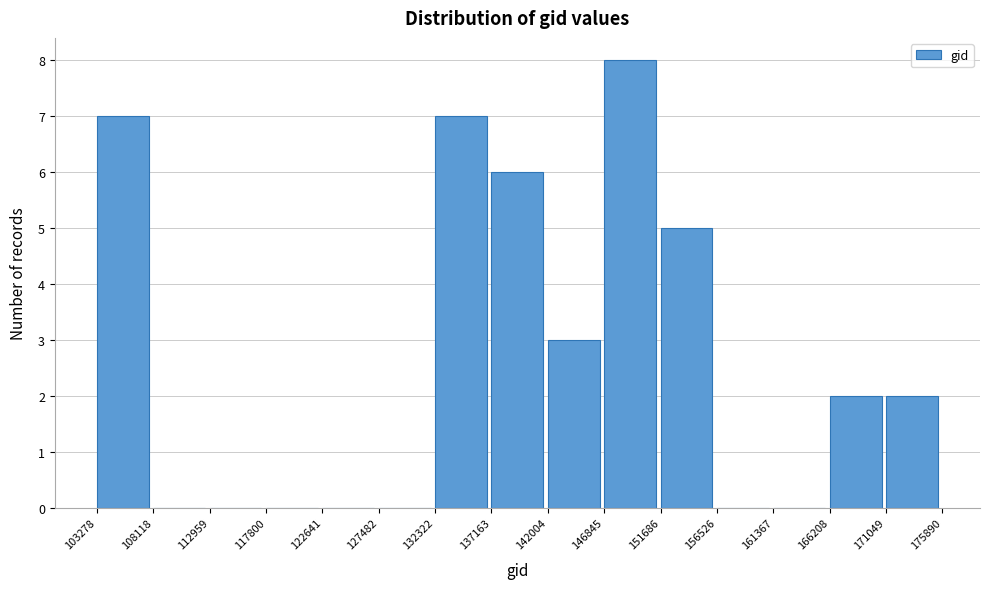

Reading left to right, transcribe this chart: for each bar, give the range it covers on the x-axis and its height. The values are not printed on the chart, so give them approximately, as read against the axis.

103278 to 108118: 7
108118 to 112959: 0
112959 to 117800: 0
117800 to 122641: 0
122641 to 127482: 0
127482 to 132322: 0
132322 to 137163: 7
137163 to 142004: 6
142004 to 146845: 3
146845 to 151686: 8
151686 to 156526: 5
156526 to 161367: 0
161367 to 166208: 0
166208 to 171049: 2
171049 to 175890: 2